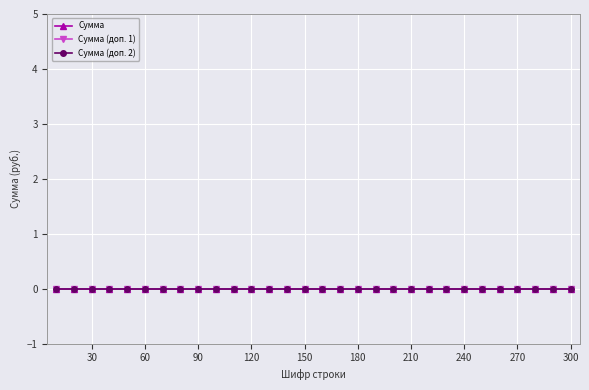

Is the value of Сумма at 90 greater than the value of Шифр строки at 50?

No